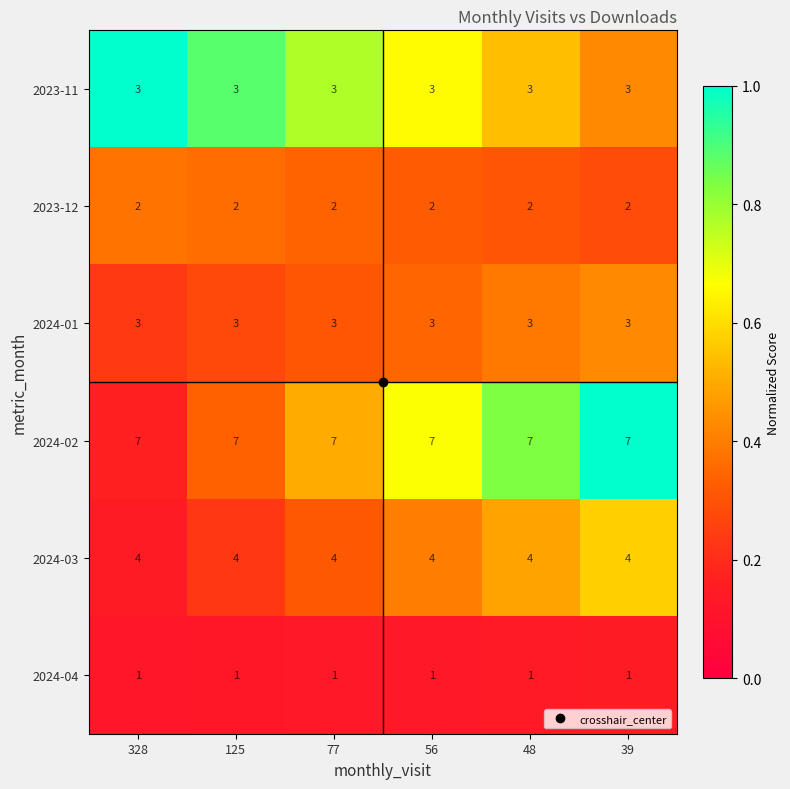

The value of 2023-12 at 39 is 0. True or false?

False